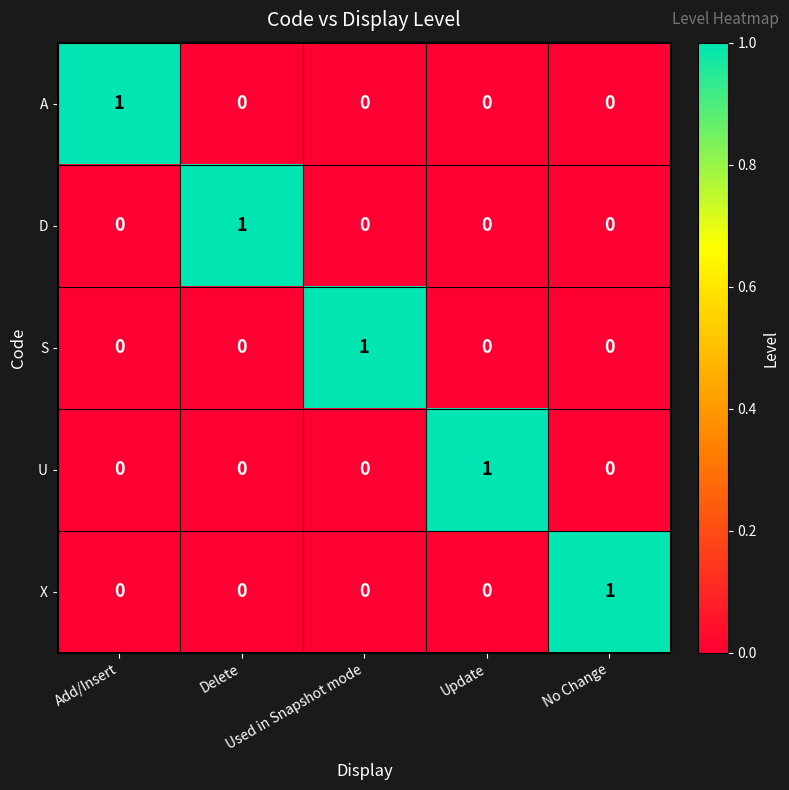

Count the U values in the range 0 to 1.

5